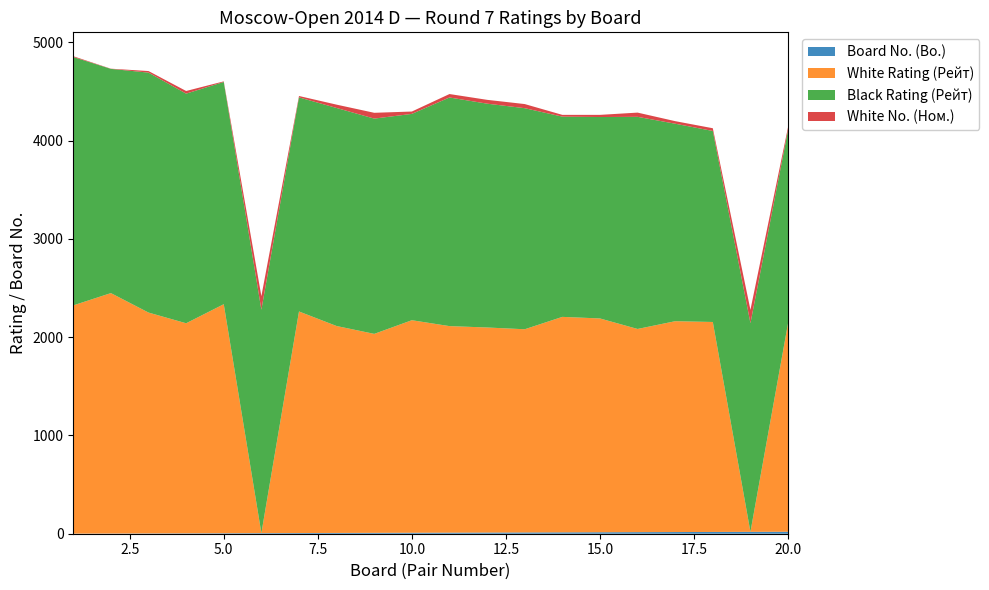

Reading left to right, what are all the values shown in this chart?

Board No. (Bo.): 1=1	2=2	3=3	4=4	5=5	6=6	7=7	8=8	9=9	10=10	11=11	12=12	13=13	14=14	15=15	16=16	17=17	18=18	19=19	20=20
White Rating (Рейт): 1=2323	2=2447	3=2248	4=2138	5=2331	6=0	7=2255	8=2106	9=2025	10=2163	11=2102	12=2087	13=2068	14=2193	15=2176	16=2068	17=2146	18=2137	19=0	20=2123
Black Rating (Рейт): 1=2528	2=2282	3=2442	4=2337	5=2262	6=2274	7=2179	8=2219	9=2191	10=2100	11=2327	12=2278	13=2250	14=2038	15=2050	16=2159	17=2010	18=1944	19=2124	20=1966
White No. (Ном.): 1=8	2=2	3=16	4=27	5=6	6=138	7=14	8=34	9=59	10=24	11=35	12=39	13=42	14=18	15=22	16=43	17=26	18=28	19=136	20=30